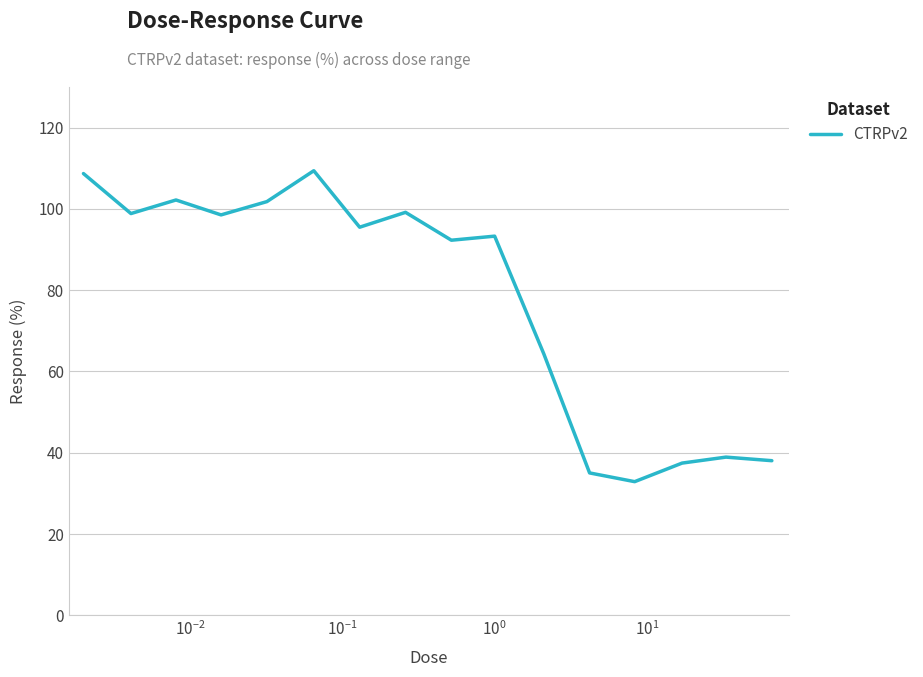

What is the minimum value shown in the chart?

32.9